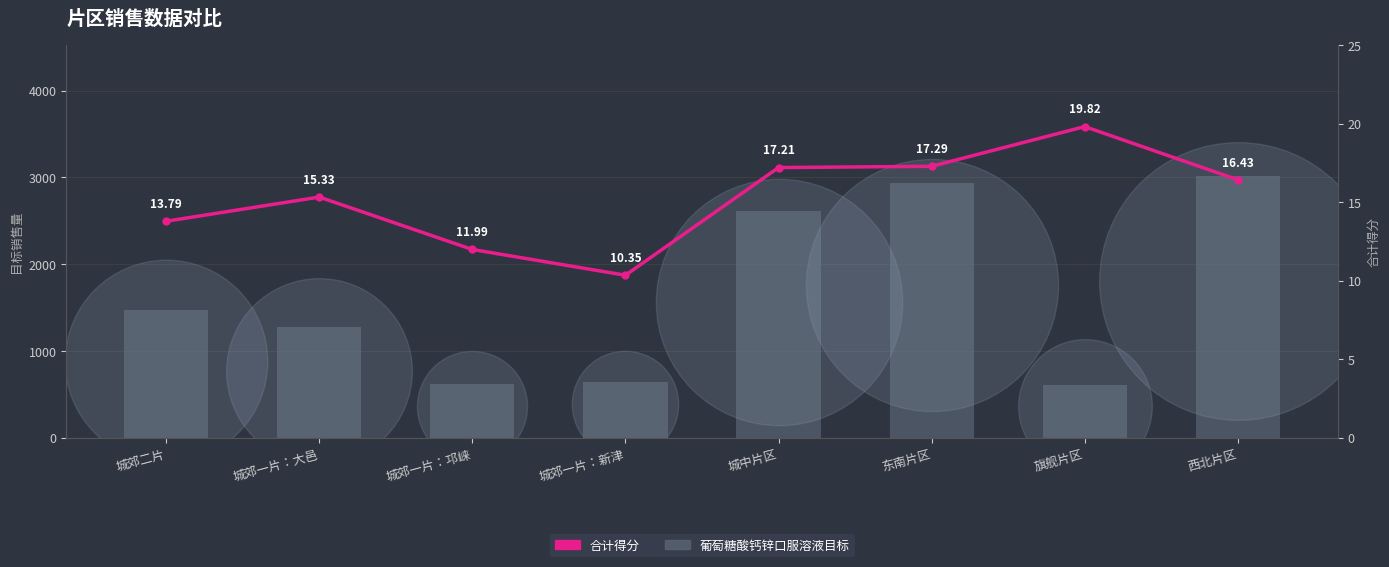

At which category is the sum across all series the highest?

西北片区